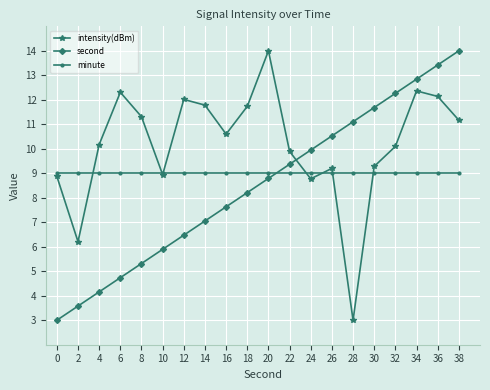

What is the total value across all series at 38?

34.2